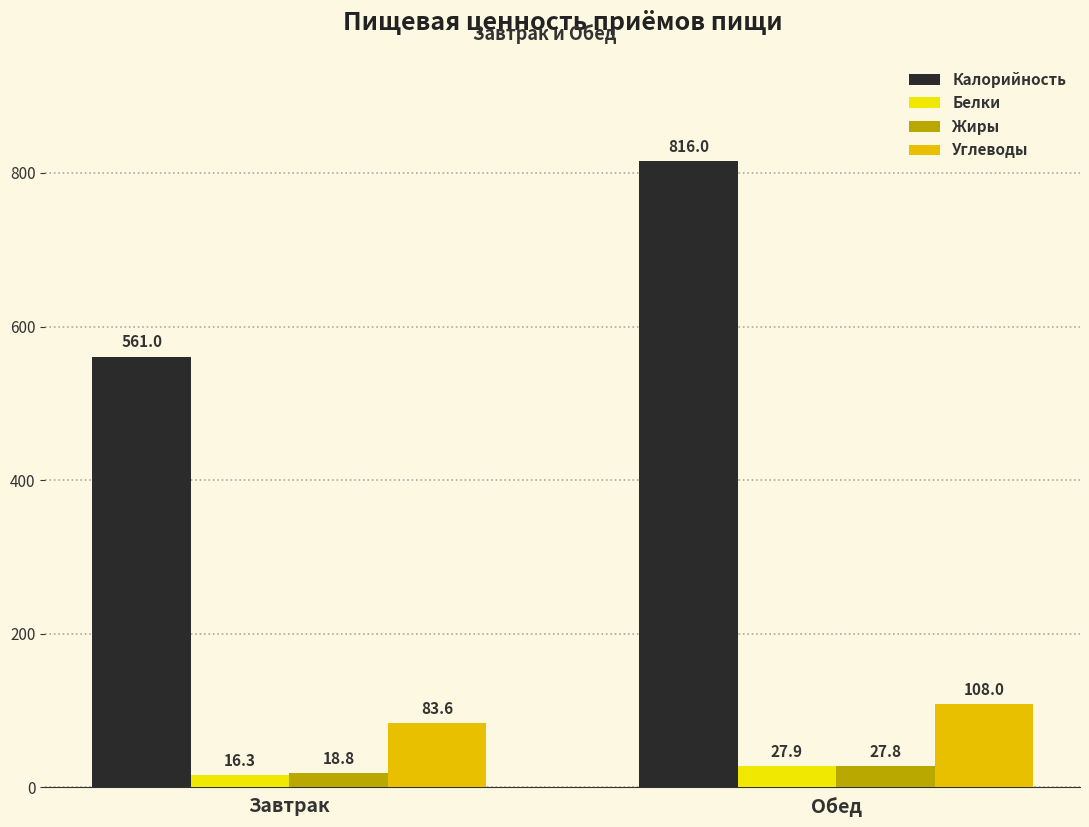

Which category has the lowest value across all series?

Завтрак